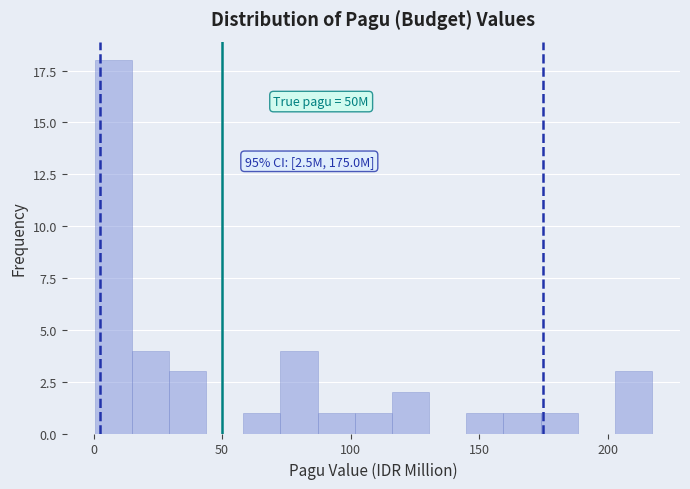

Read against the x-axis, roughly where is the centre of the tallest bar?

10